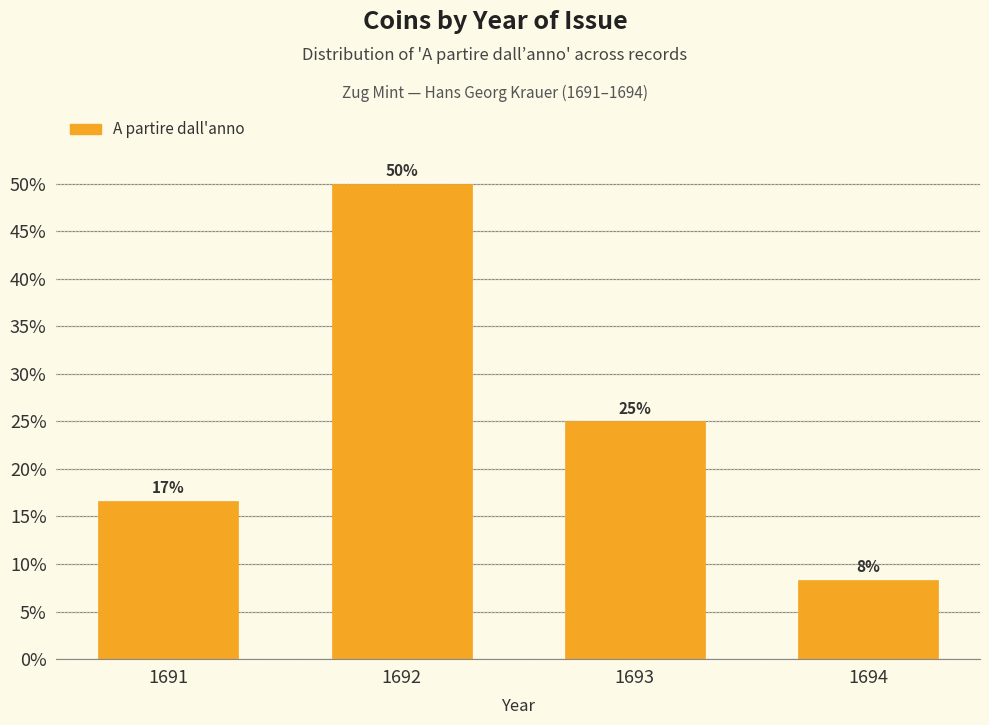

Does the chart contain any negative values?

No